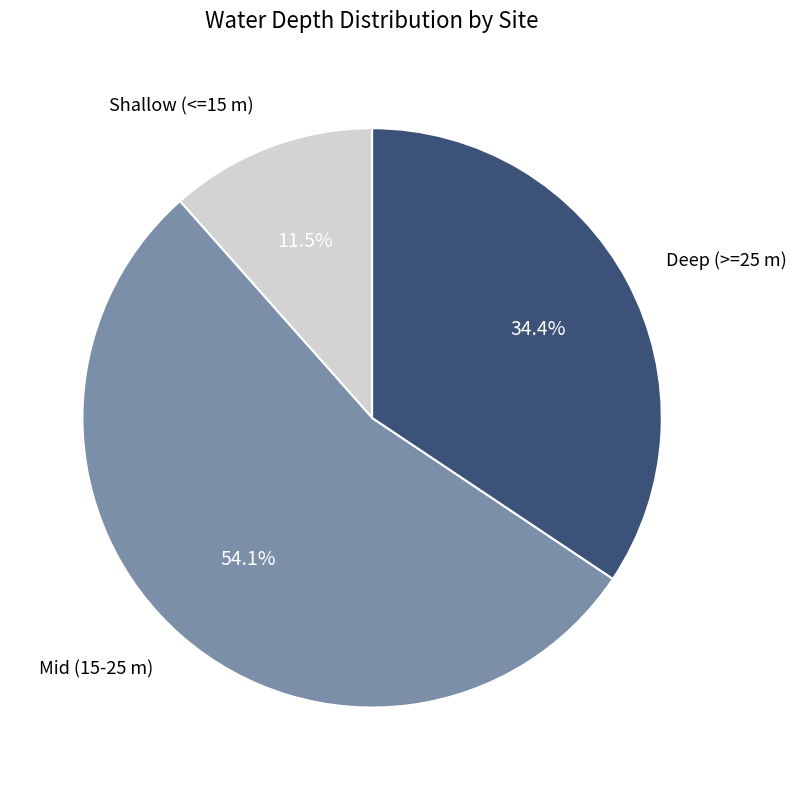

Does any single category account for the majority?

Yes